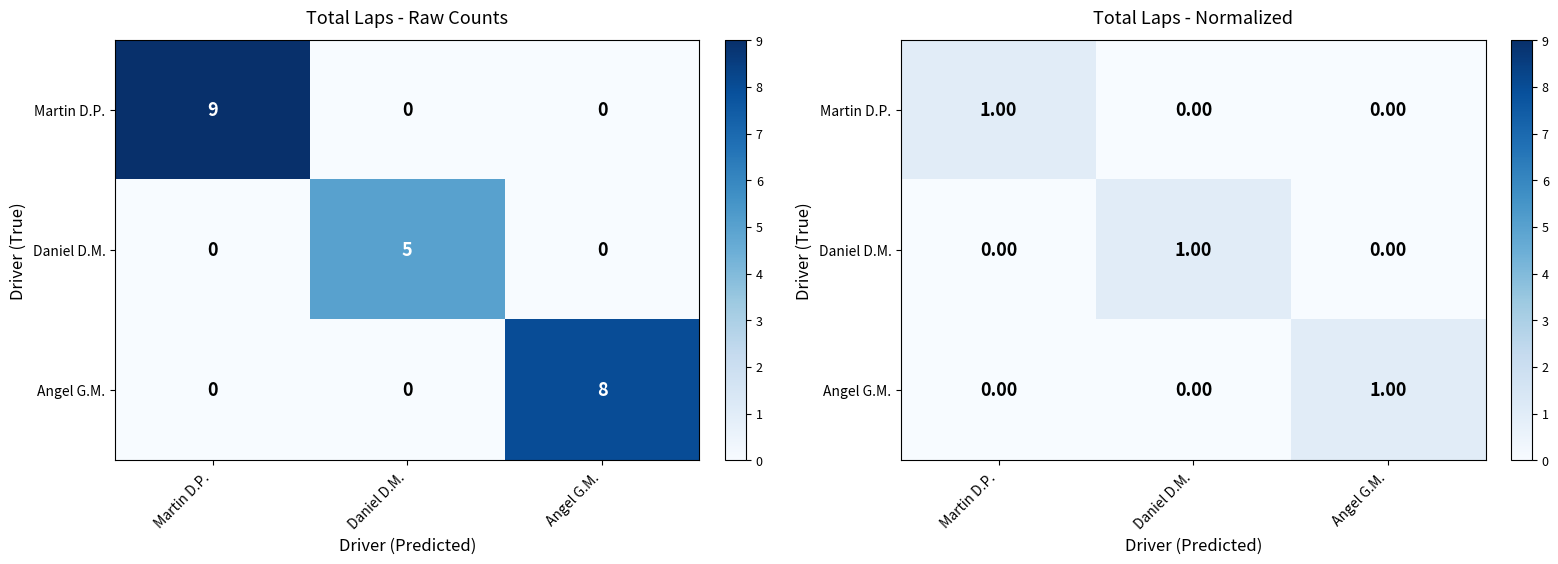

At which category does the chart reach its minimum across all series?

Daniel D.M.